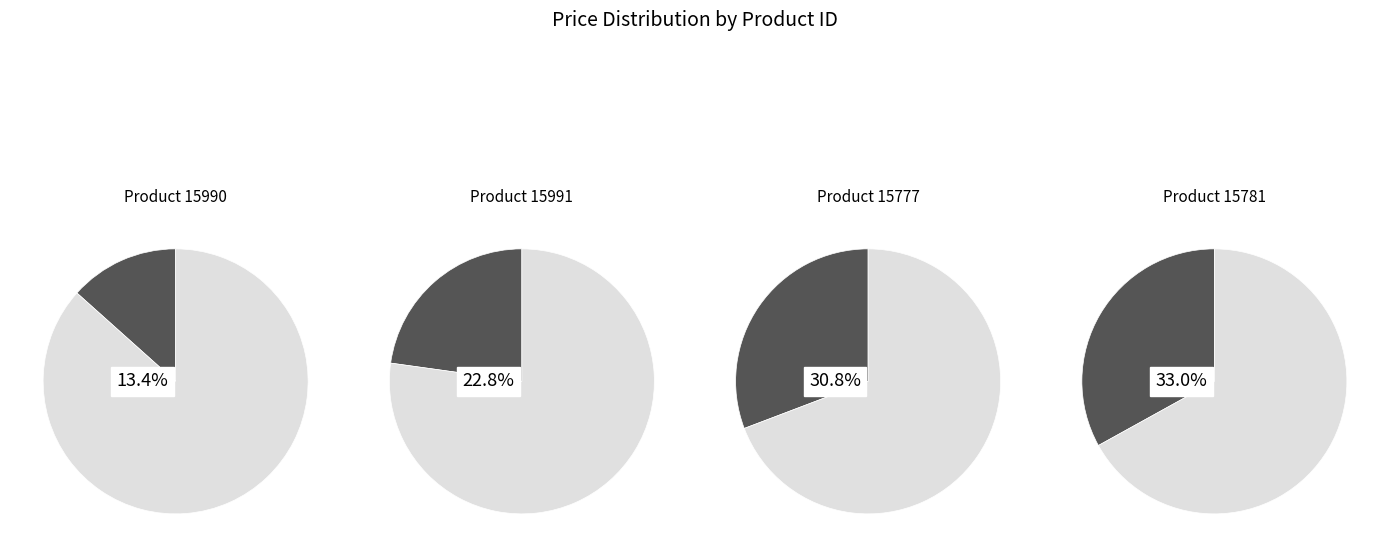

What percentage is the 15990 slice, to the nearest percent?

13%